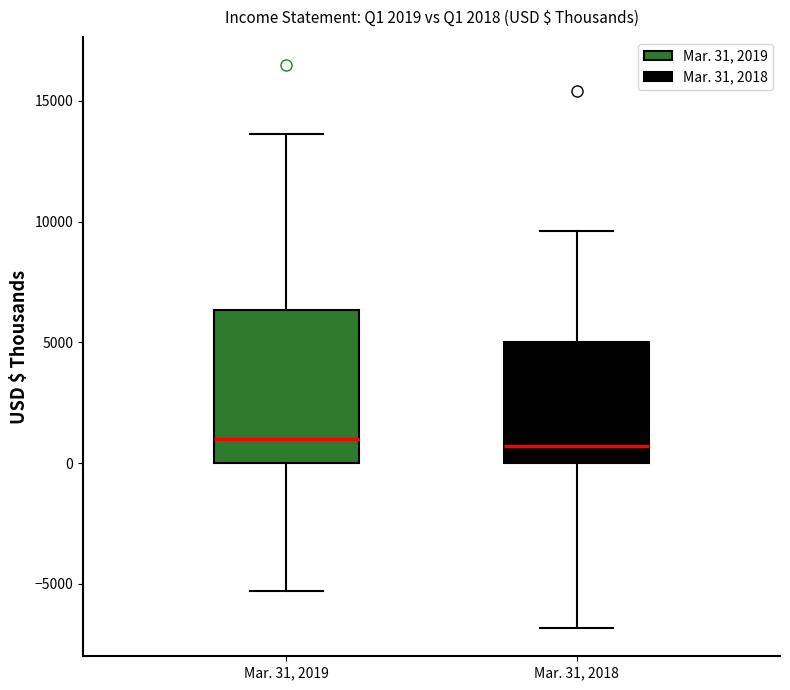

Where does the median line of the box for Mar. 31, 2018 sit on the y-axis? The values are not printed on the chart, so give them approximately, as read against the axis.

500